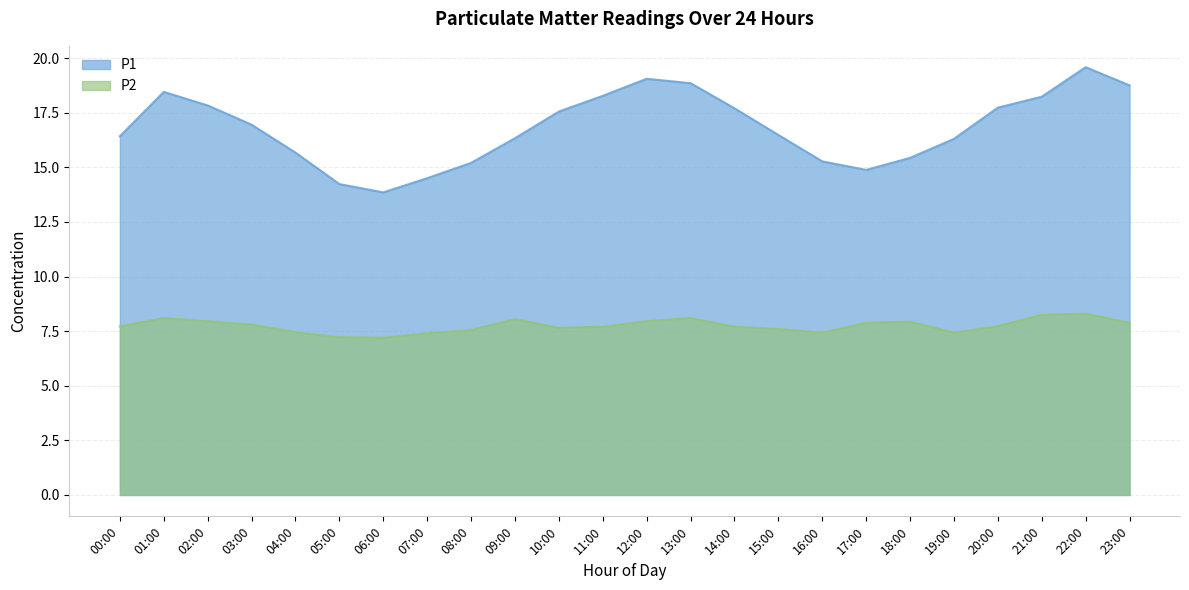

True or false: P1 and P2 intersect in this chart.

False